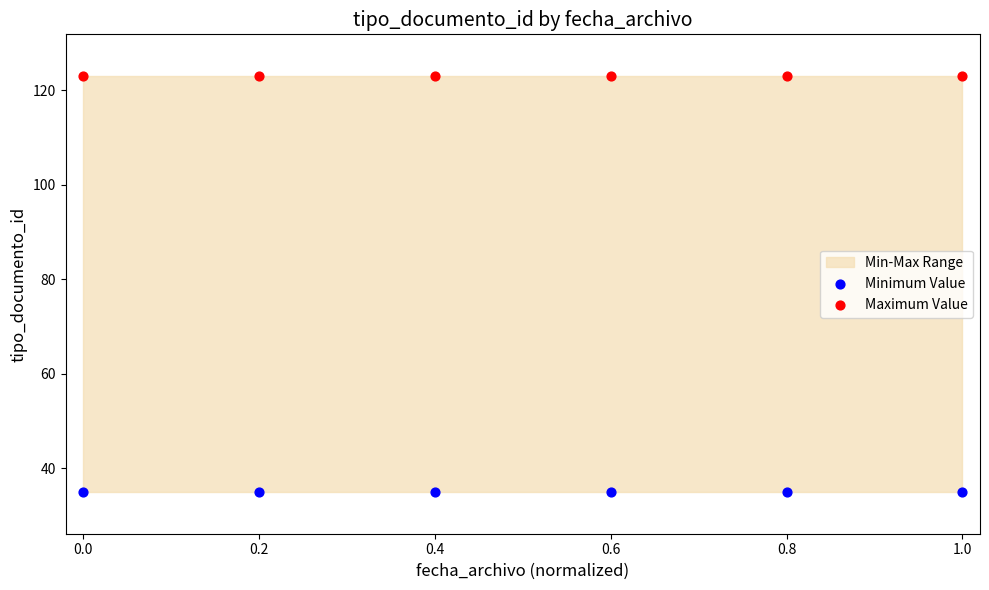

Which series contains the lowest Y value?

Minimum Value